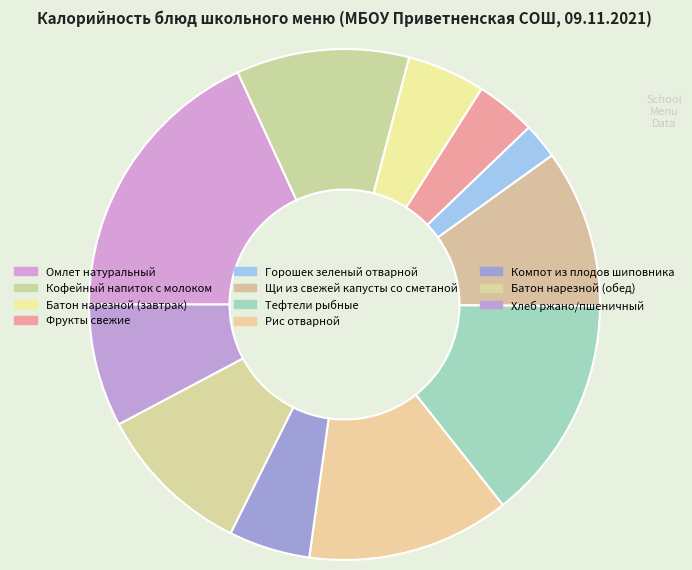

Between Омлет натуральный and Батон нарезной (завтрак), which is larger?

Омлет натуральный